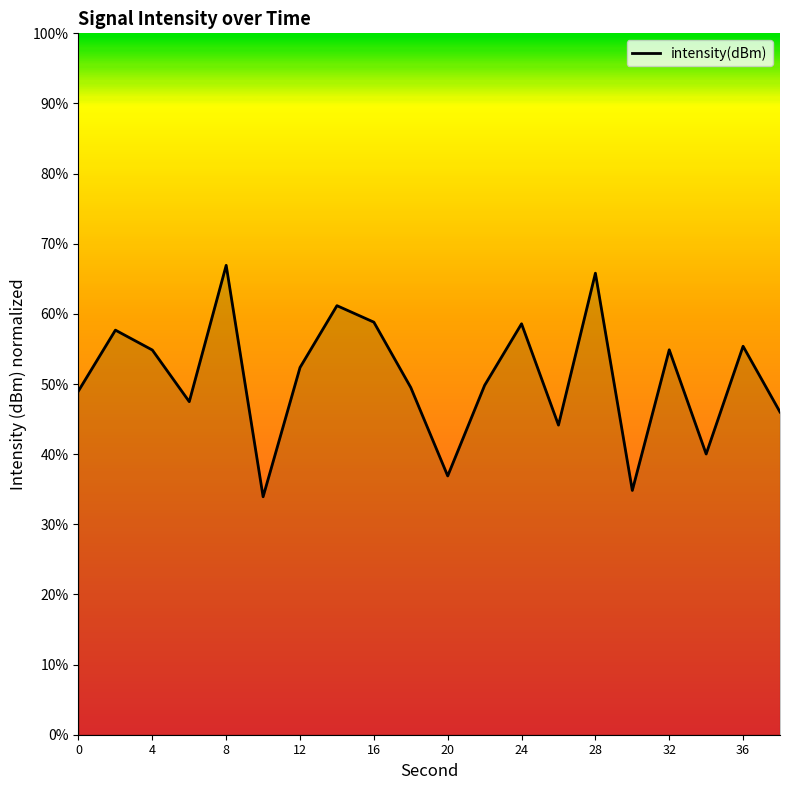

What is the difference between the second highest and second lowest values?

31.0